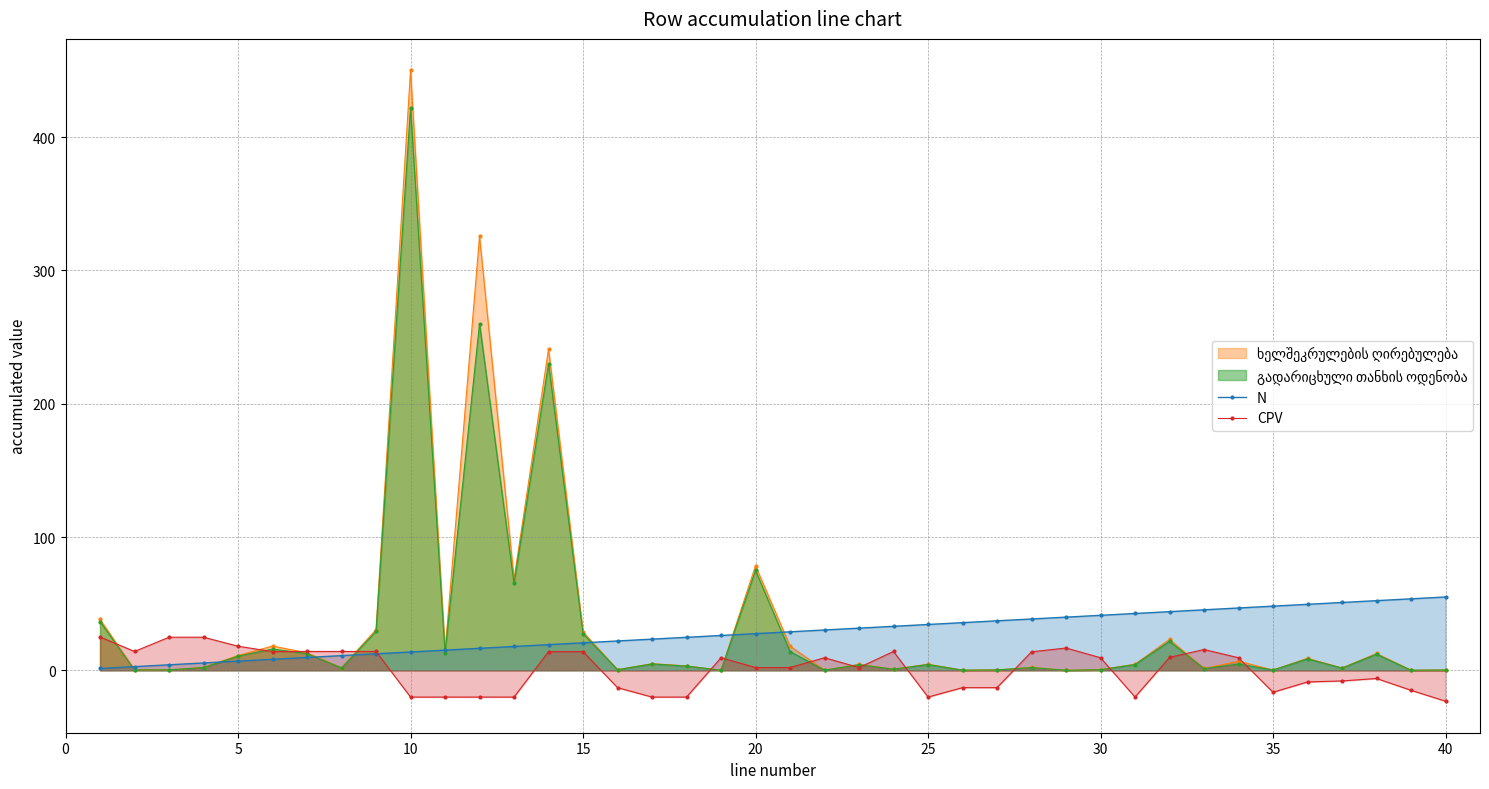

What is the smallest value displayed?

-23.2